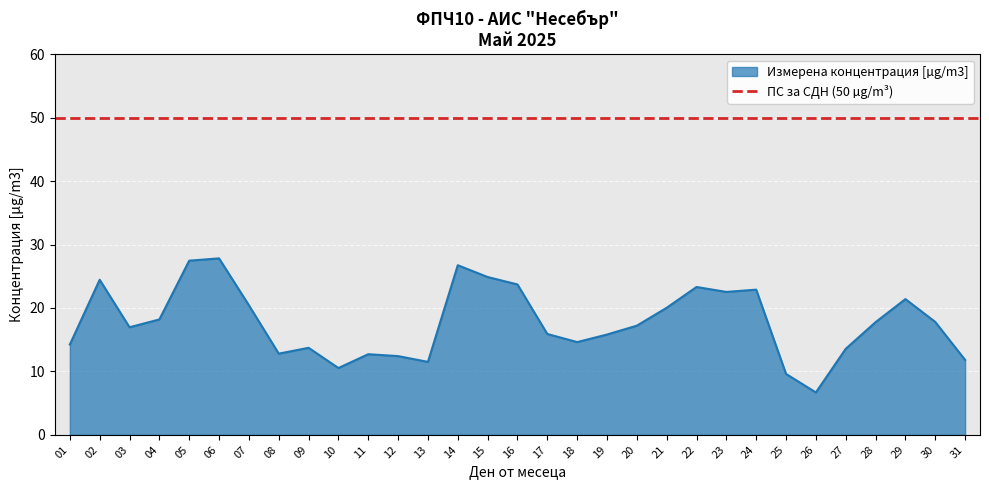

What is the maximum value shown in the chart?

27.8